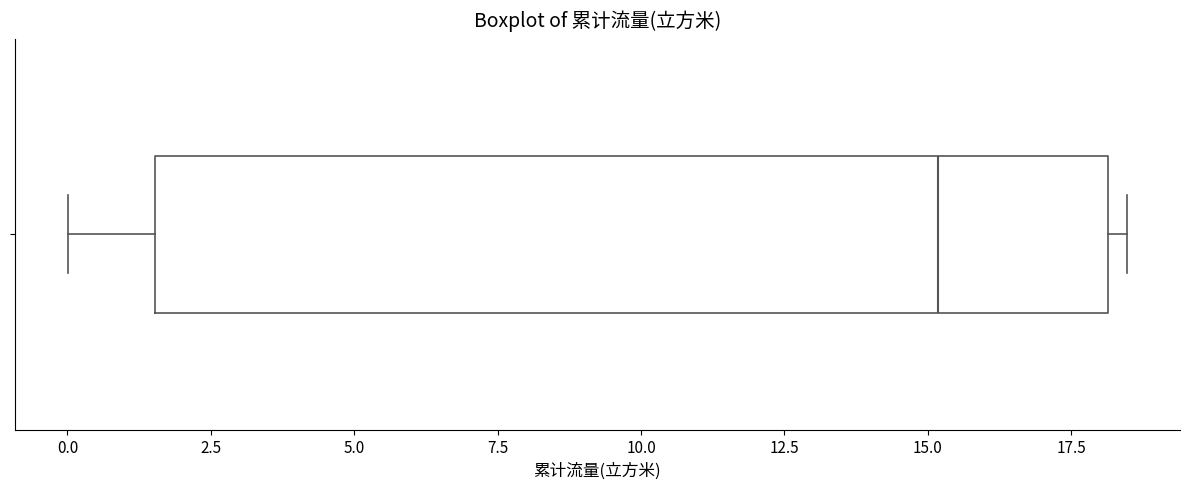

Where is the left edge of the box on the x-axis? The values are not printed on the chart, so give them approximately, as read against the axis.

1.5